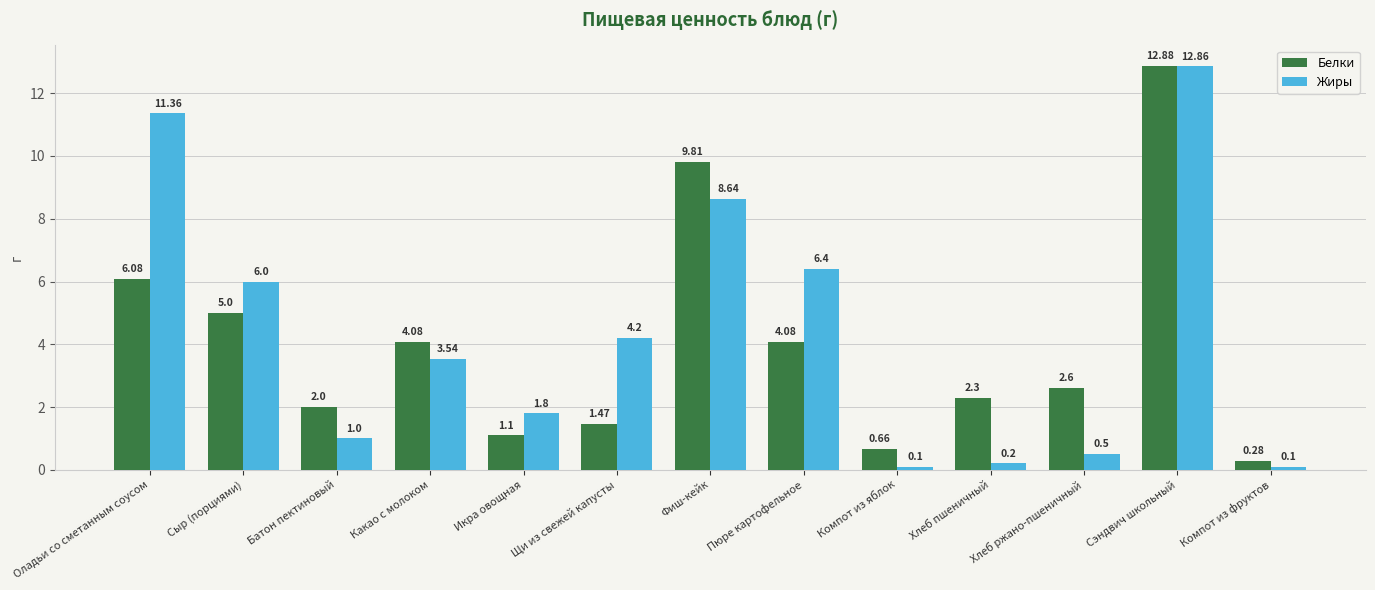

Are the bars horizontal?

No